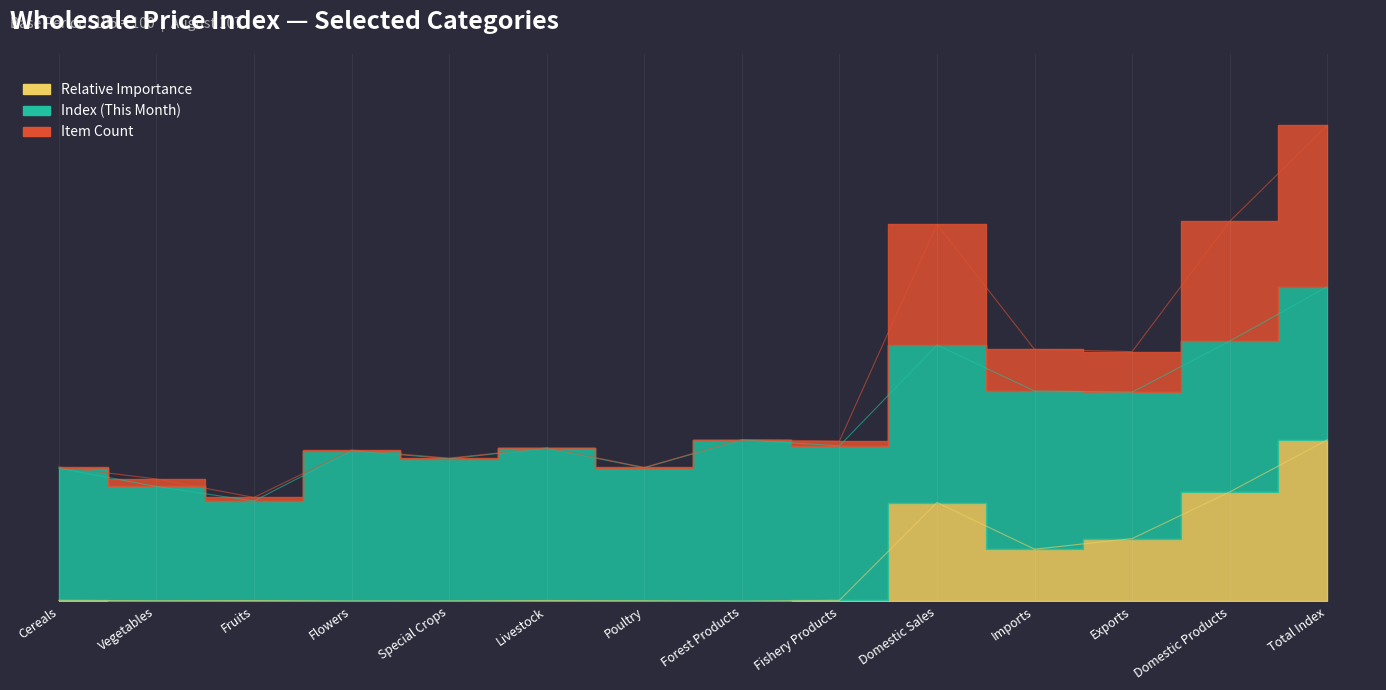

Between Exports and Domestic Products, which series saw the biggest shift?

Item Count